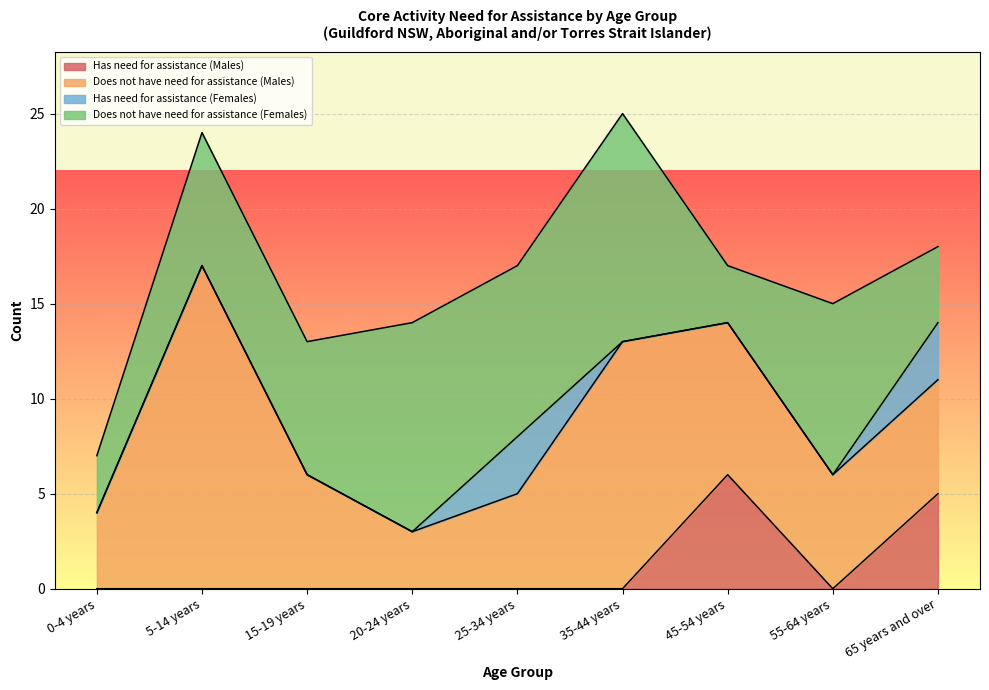

What value does the Does not have need for assistance (Females) series have at 35-44 years?

12